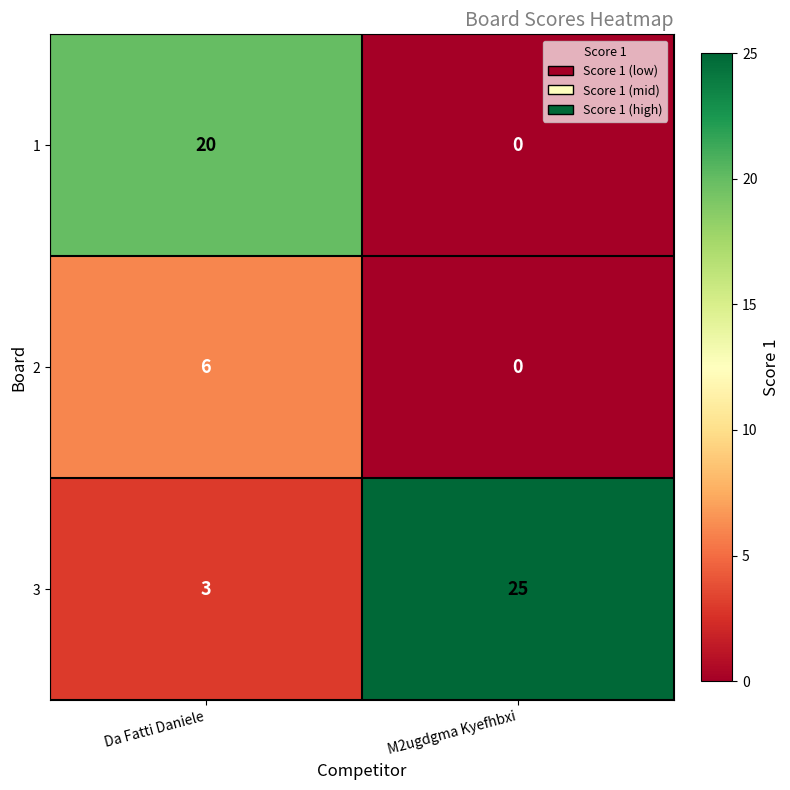

What is the difference between the maximum and minimum values in the 1 series?

20